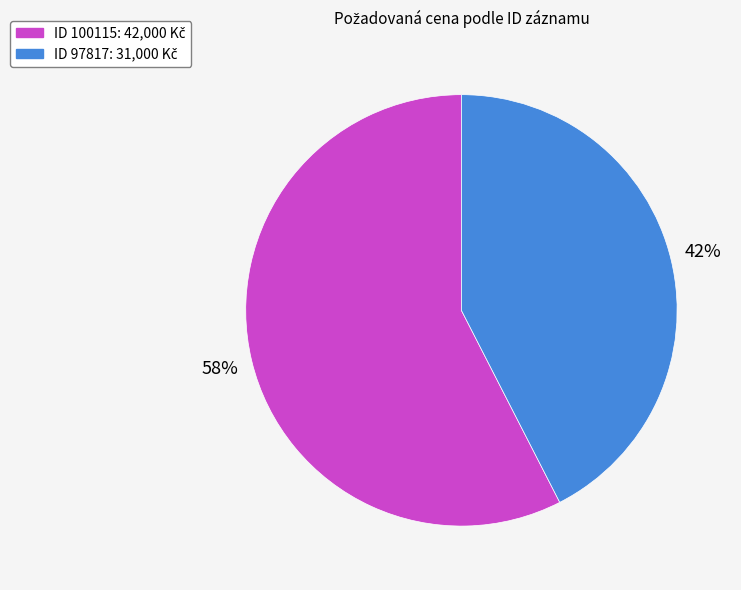

Does any single category account for the majority?

Yes